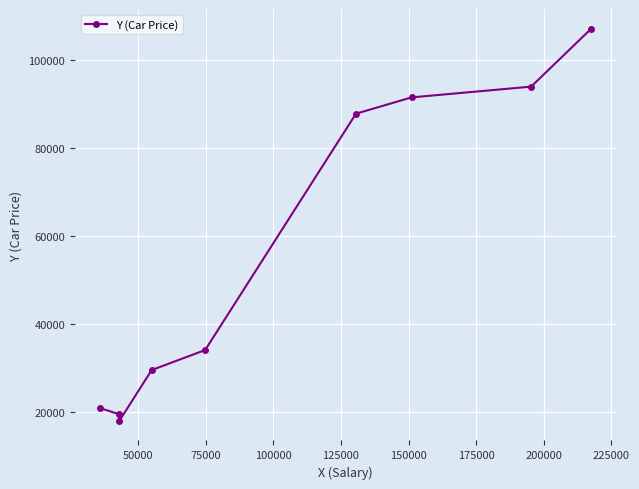

What is the difference between the maximum and minimum values?

89237